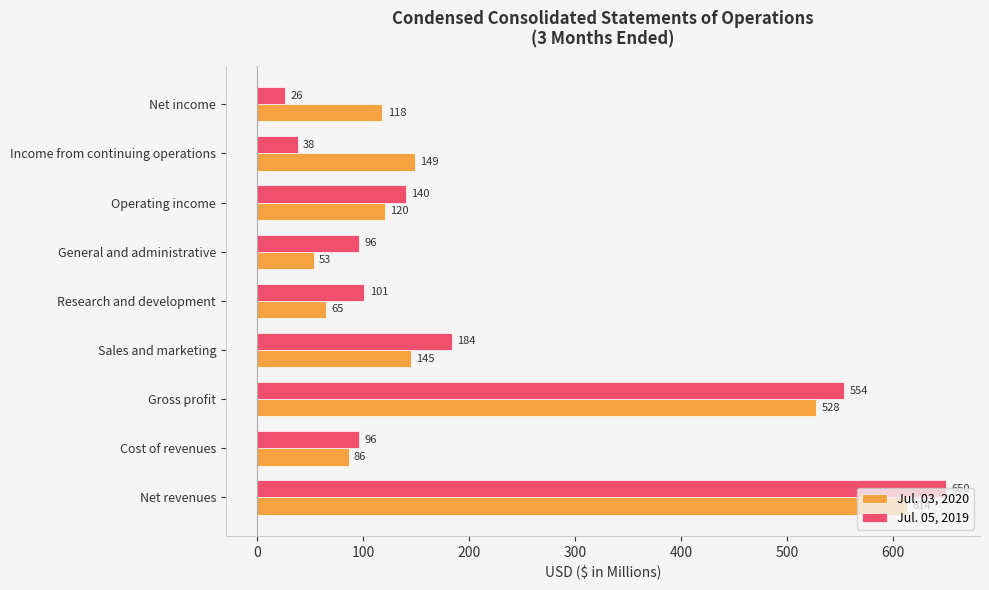

At which category does the chart reach its minimum across all series?

Net income